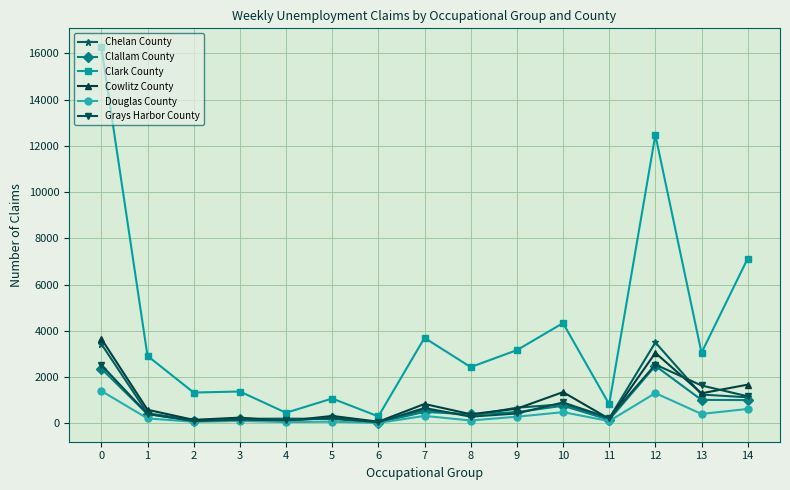

At how many categories does at least one series exceed 10121?

2